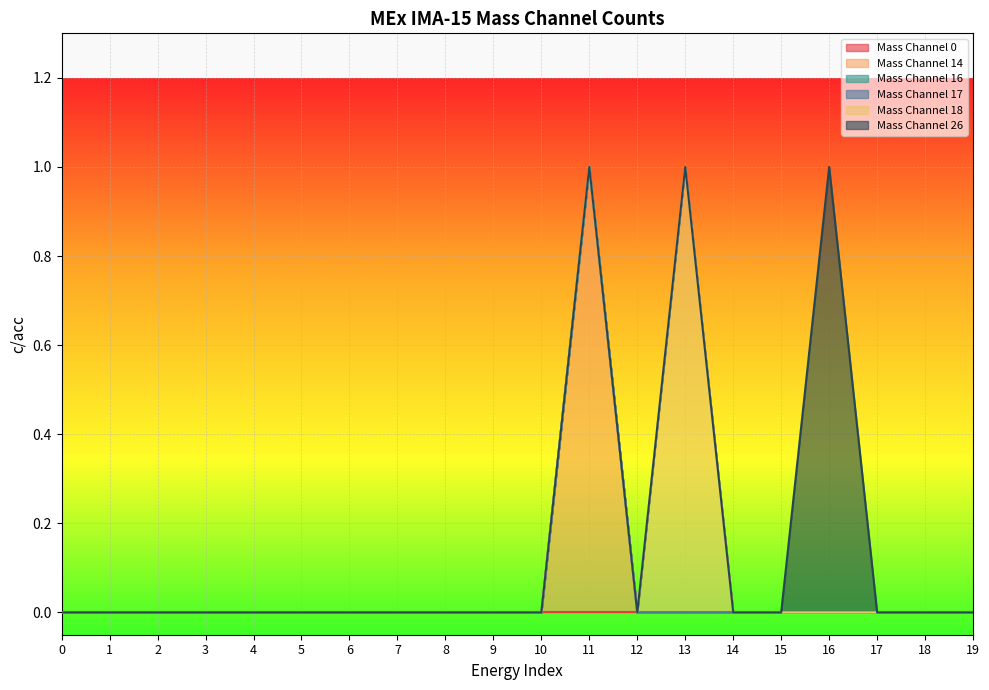

True or false: Mass Channel 17 has more than 1 interior local peaks.

False